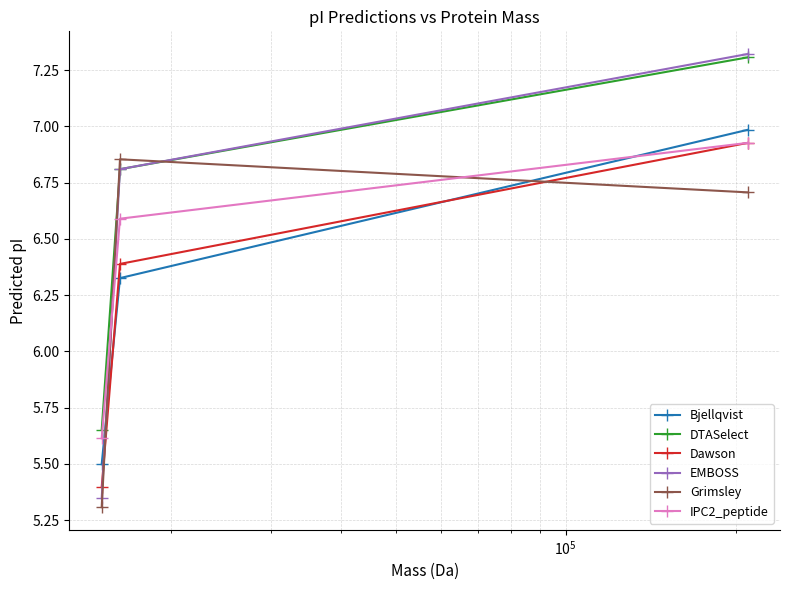

Which series has the largest total across all categories?

DTASelect